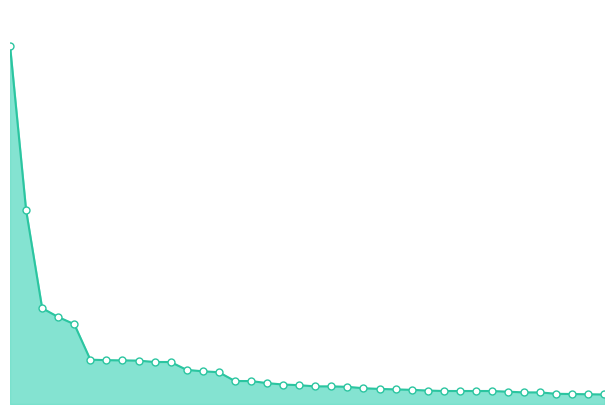

Is this an area chart (filled region under the line)?

Yes